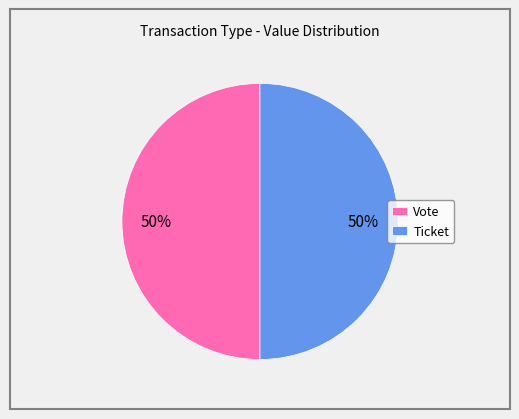

What percentage is the Vote slice, to the nearest percent?

50%